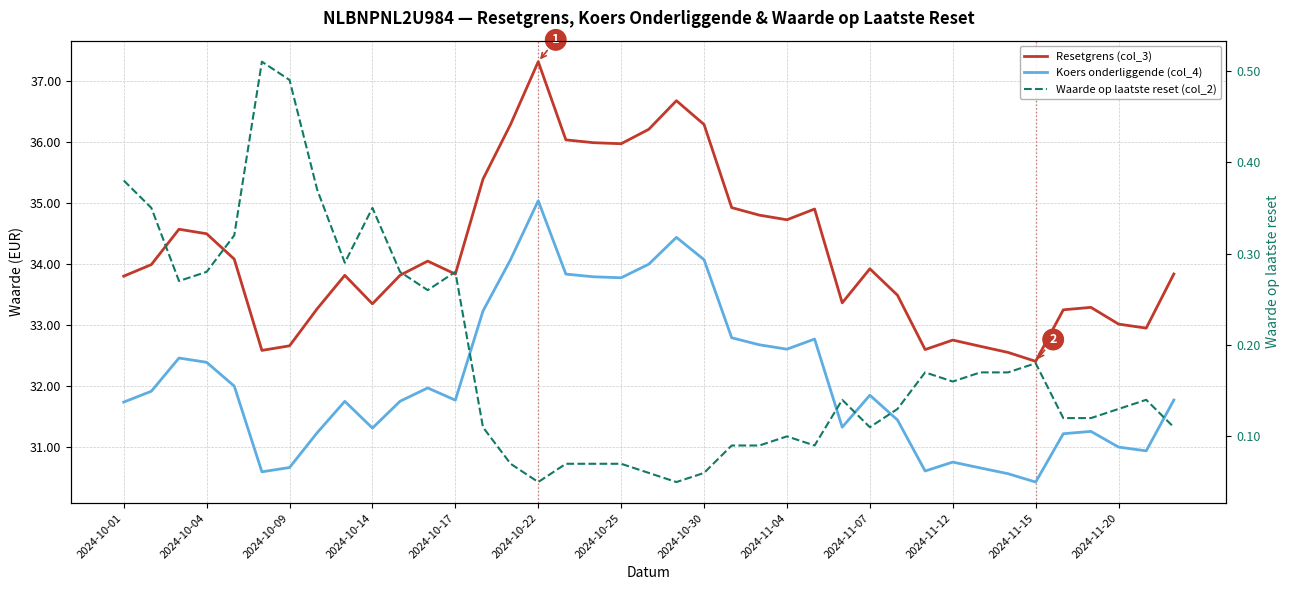

How many values in the Resetgrens (col_3) series exceed 33?

31